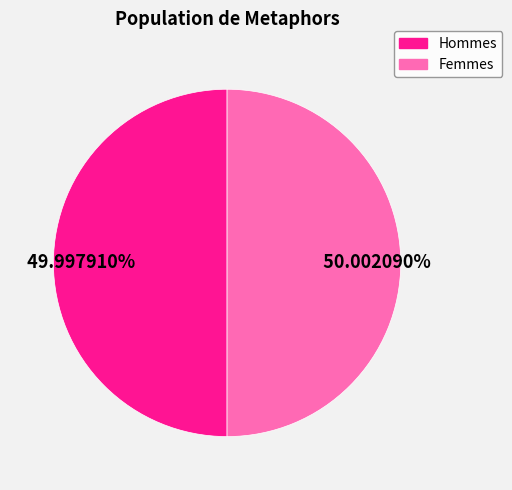

Approximately how many times larger is the value at Femmes compared to Hommes?

1.0